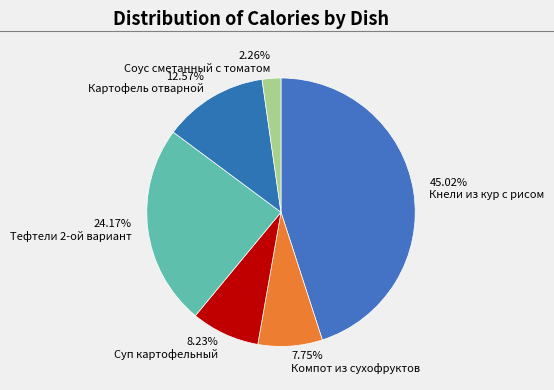

Does Компот из сухофруктов account for over 50% of the chart?

No